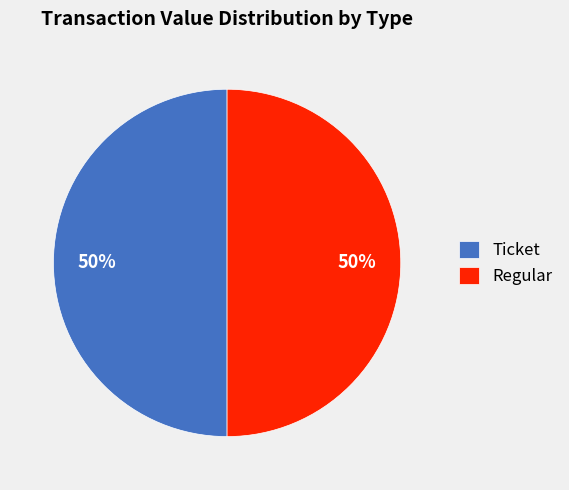

How many slices are in this pie chart?

2